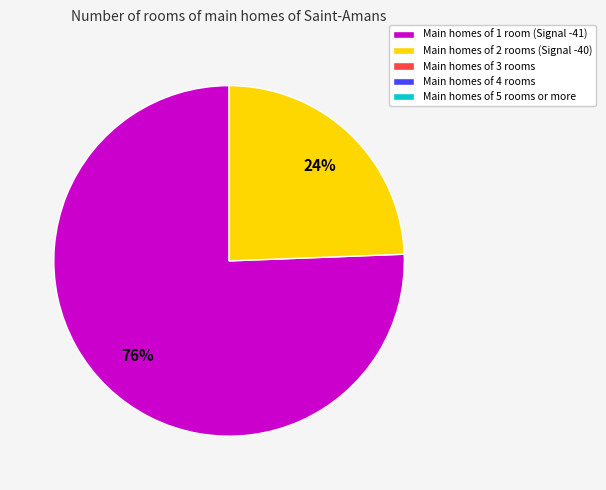

To the nearest percent, what is the average slice percentage?

50%